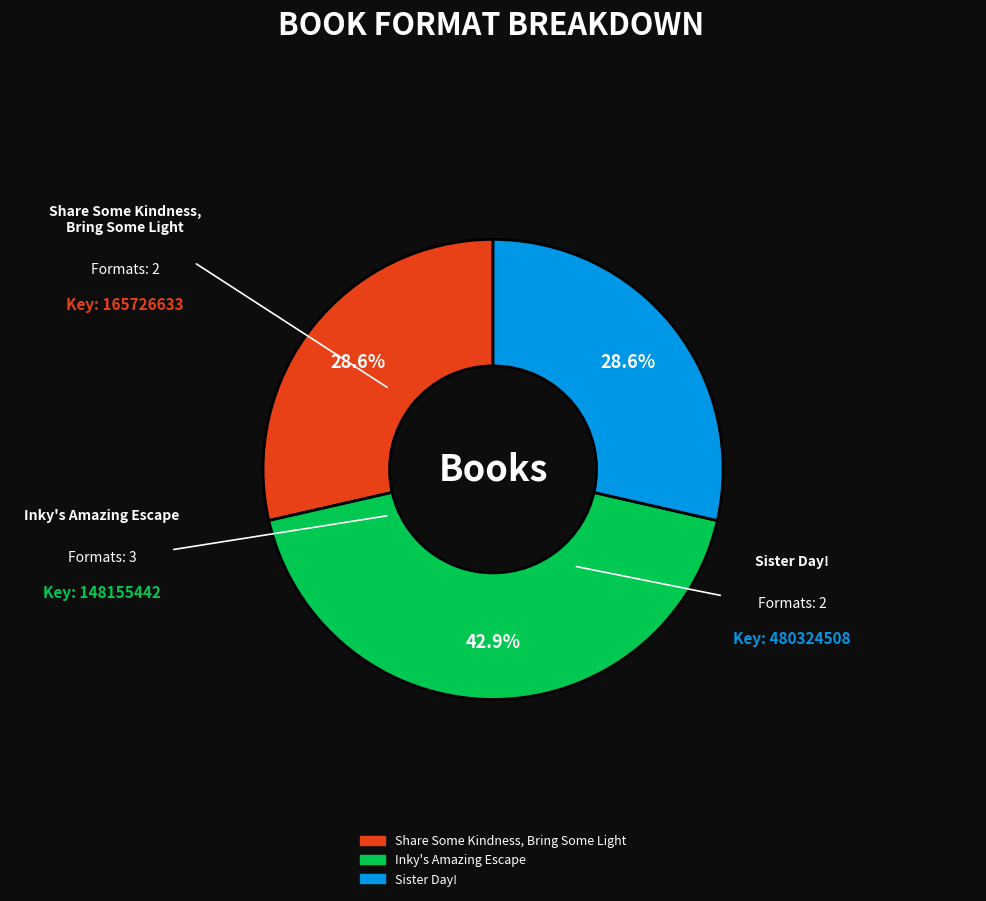

To the nearest percent, what is the combined percentage of Sister Day! and Share Some Kindness, Bring Some Light?

57%